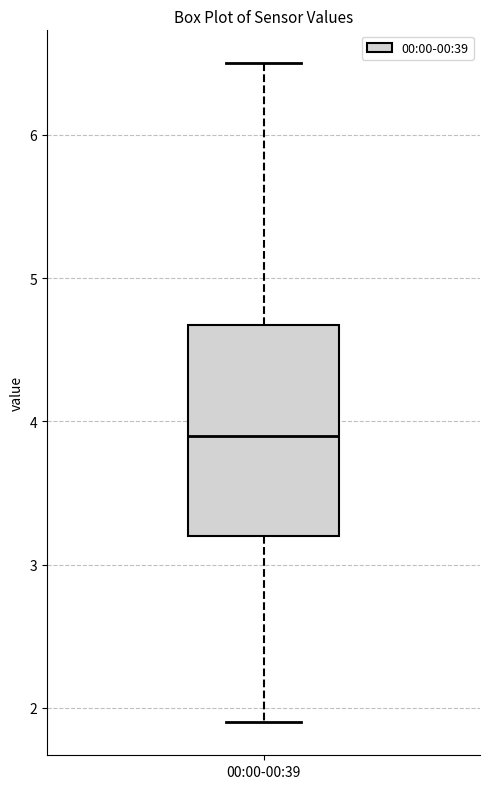

Read this box plot against the y-axis: the position of the median line, the range covered by the box, and the ends of both whiskers. The values are not printed on the chart, so give them approximately, as read against the axis.

median 3.9, box 3.2 to 4.7, whiskers 1.9 to 6.5